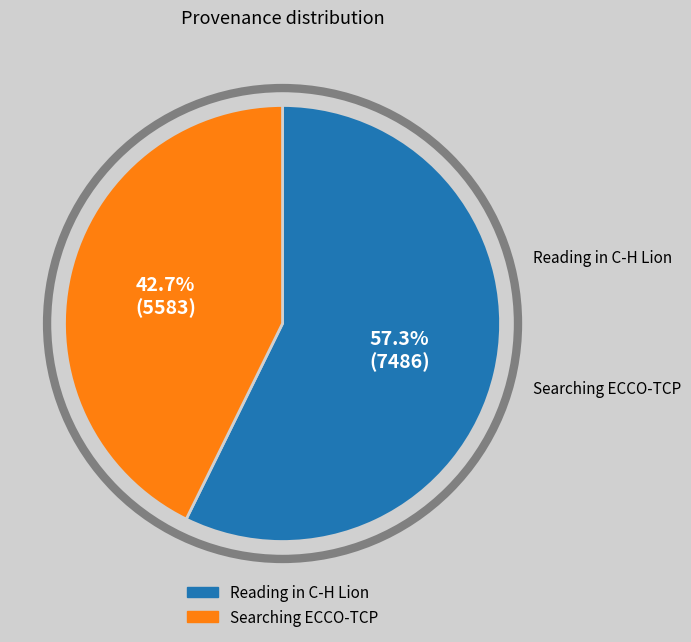

How many segments does this pie chart have?

2